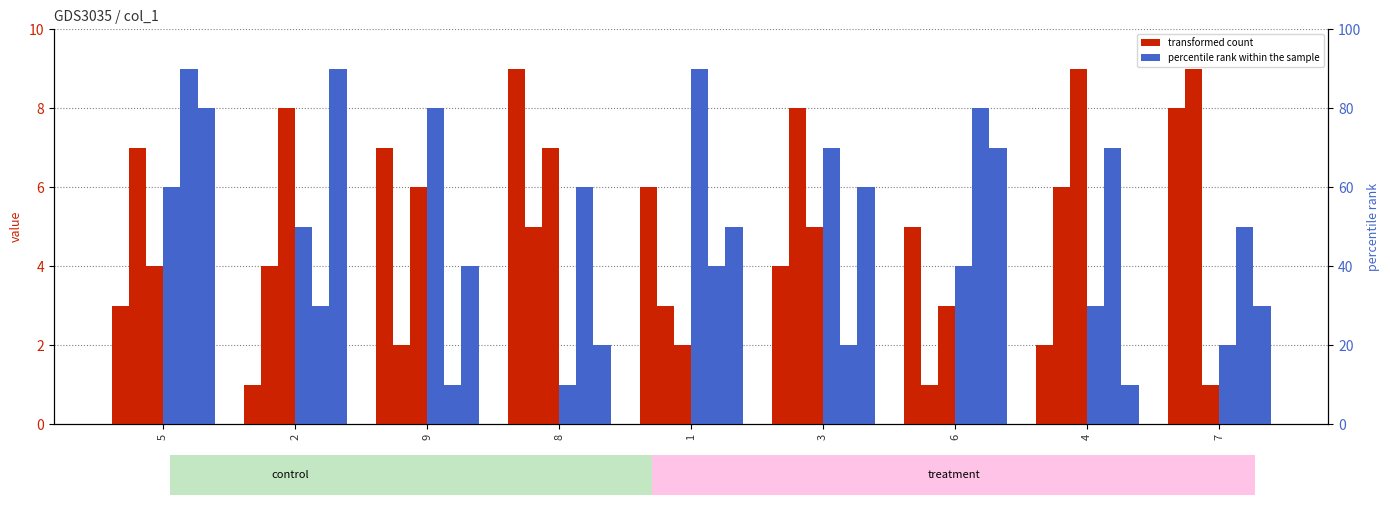

Which has a higher value, 8 or 7?

8